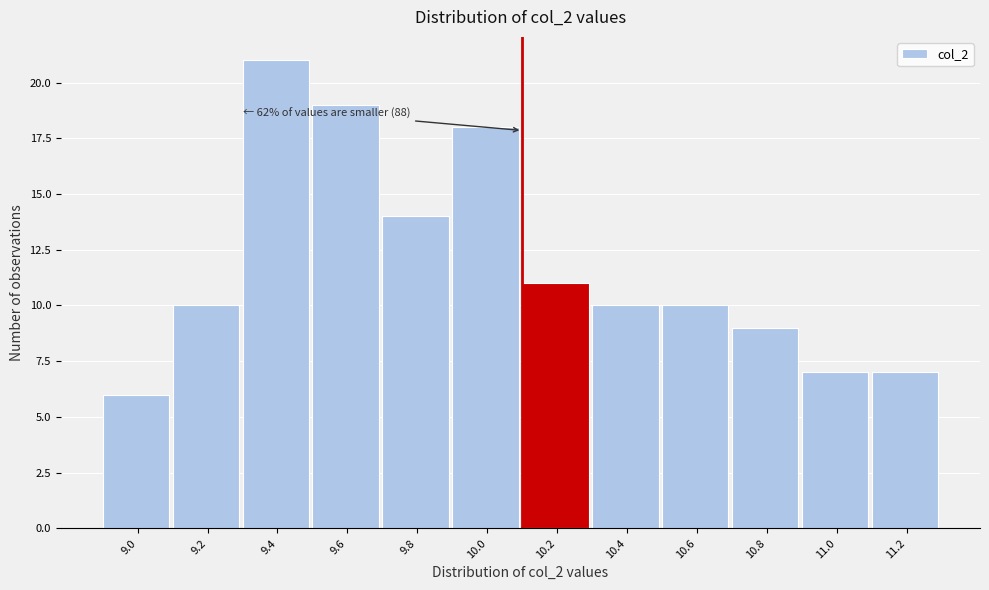

Reading left to right, transcribe all the data shown in this chart.

9.0=6	9.2=10	9.4=21	9.6=19	9.8=14	10.0=18	10.2=11	10.4=10	10.6=10	10.8=9	11.0=7	11.2=7